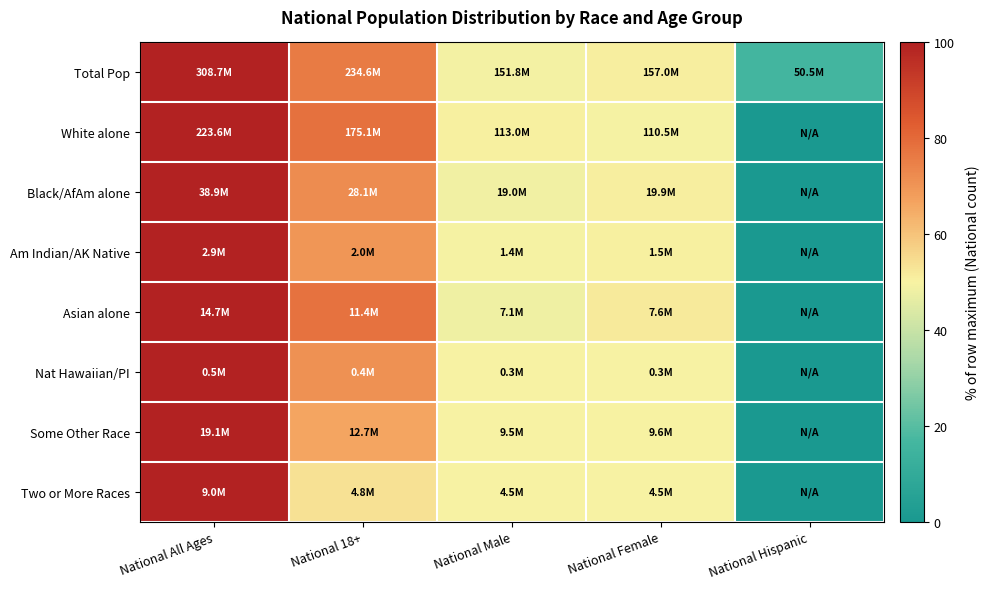

What is the total value across all series at National All Ages?

800.0